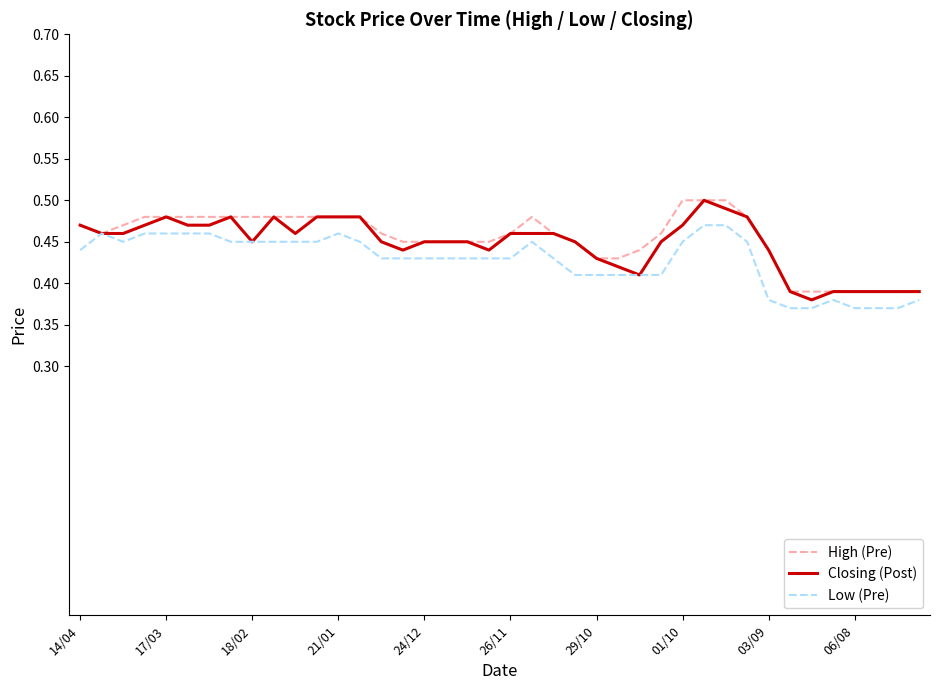

What is the difference between the maximum and minimum values in the Closing (Post) series?

0.1